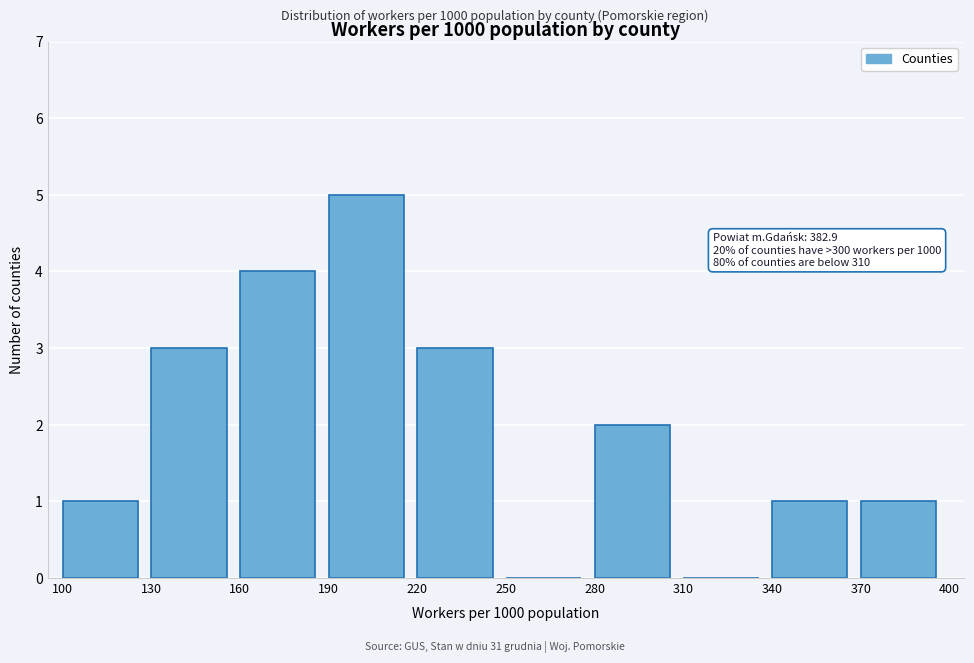

Which range on the x-axis has the tallest bar?

190 to 220